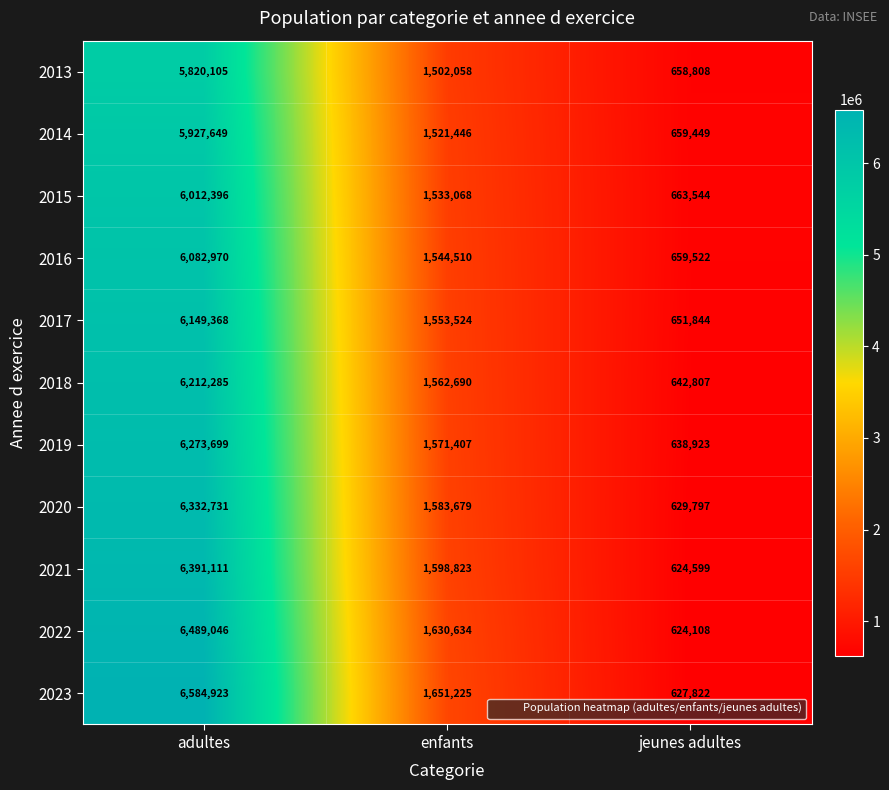

Between enfants and jeunes adultes, which series saw the biggest shift?

2023